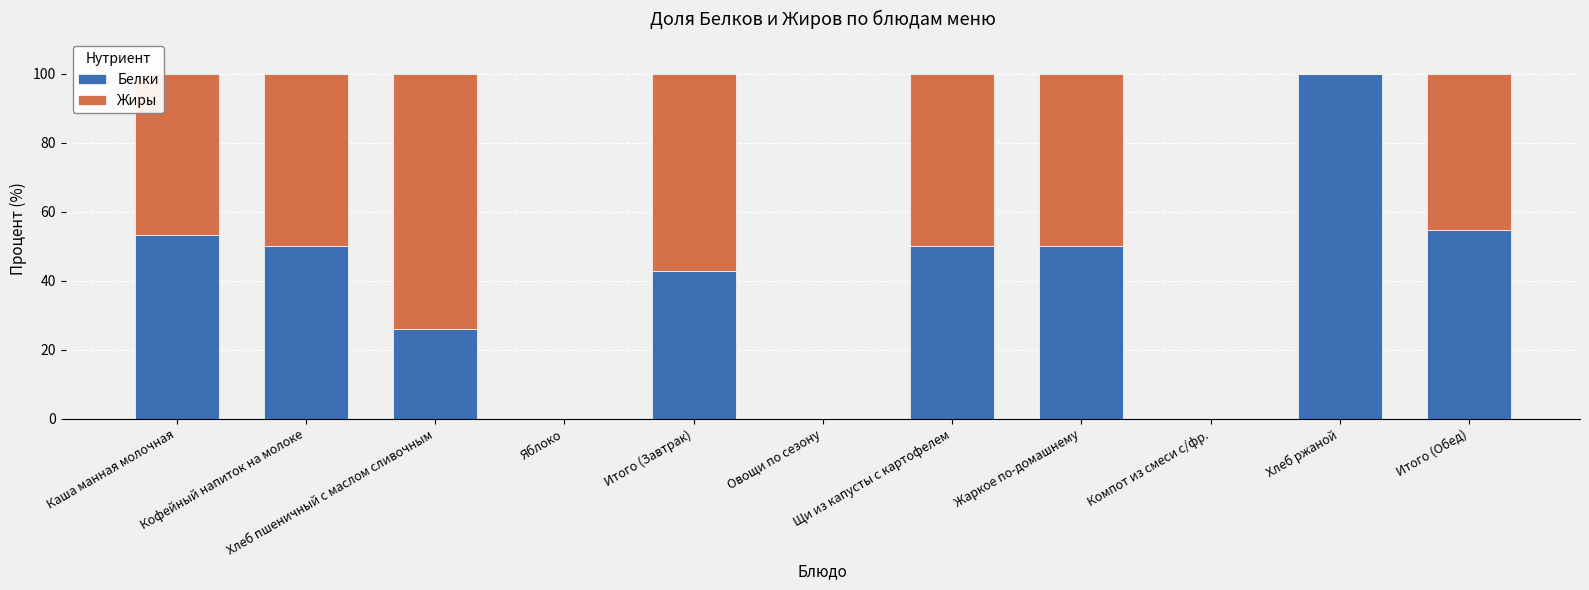

What is the maximum value for Белки?

100.0